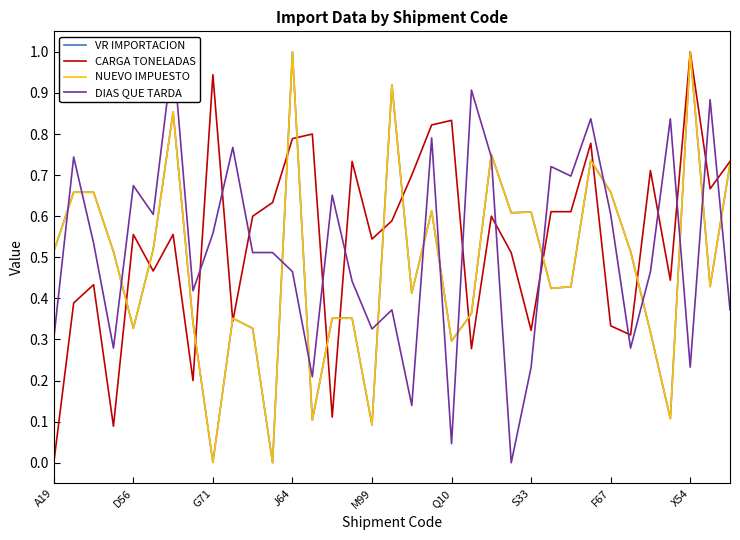

What is the approximate value of VR IMPORTACION at 27?

0.7